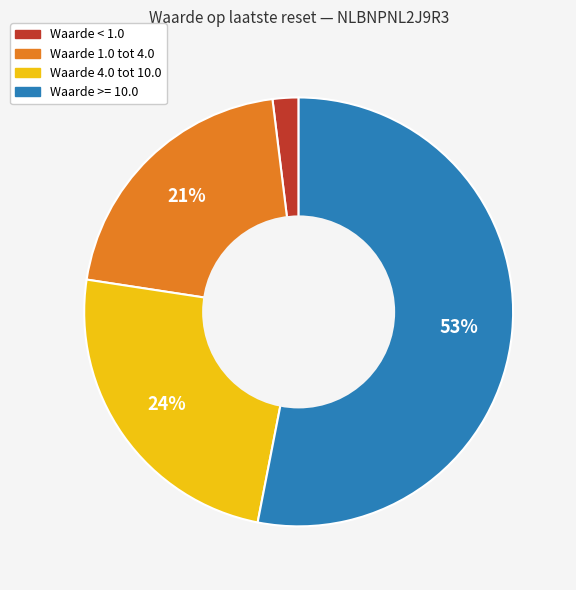

To the nearest percent, what is the difference between the largest and smallest slice percentages?

51%